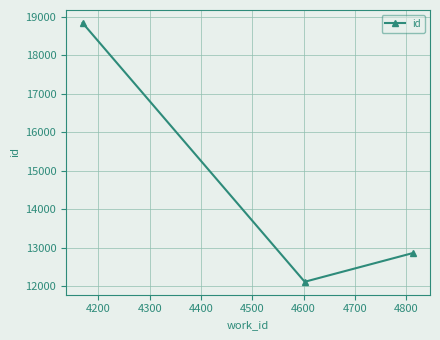

What is the greatest value displayed?

18841